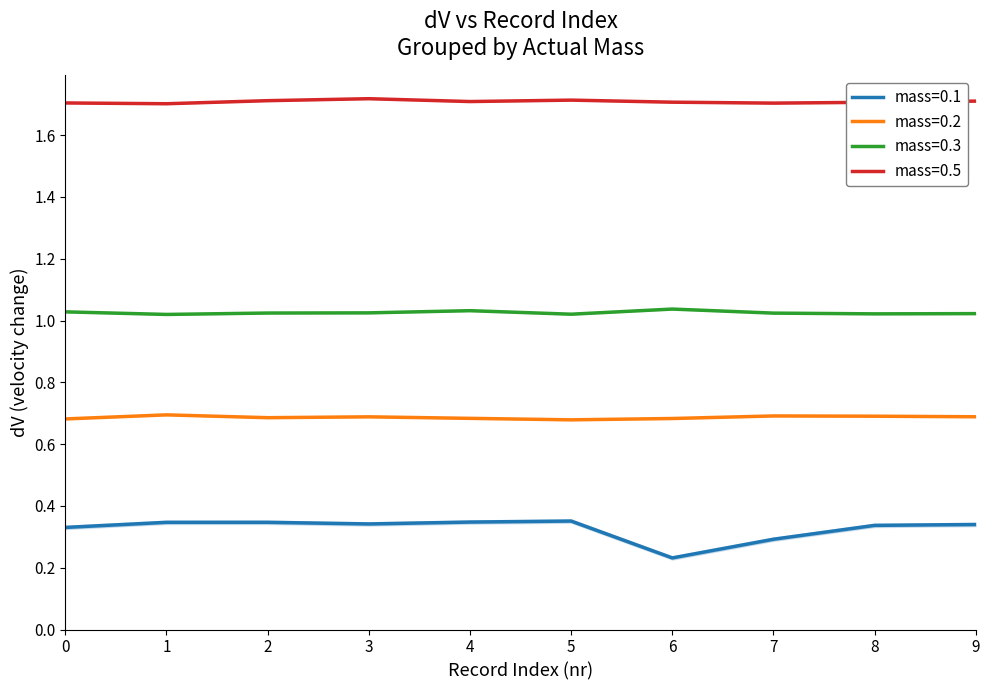

True or false: mass=0.1 and mass=0.2 cross at least once.

False